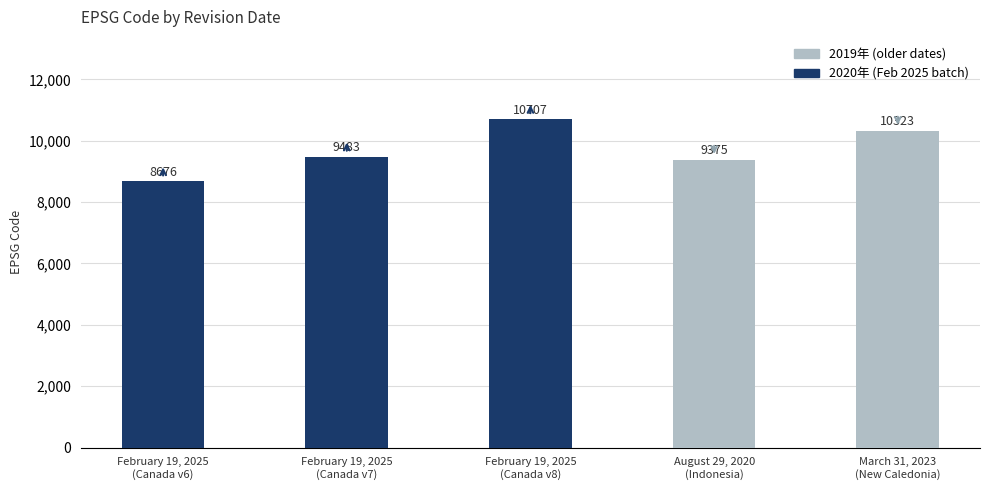

At which label is the value closest to 9691?

February 19, 2025
(Canada v7)